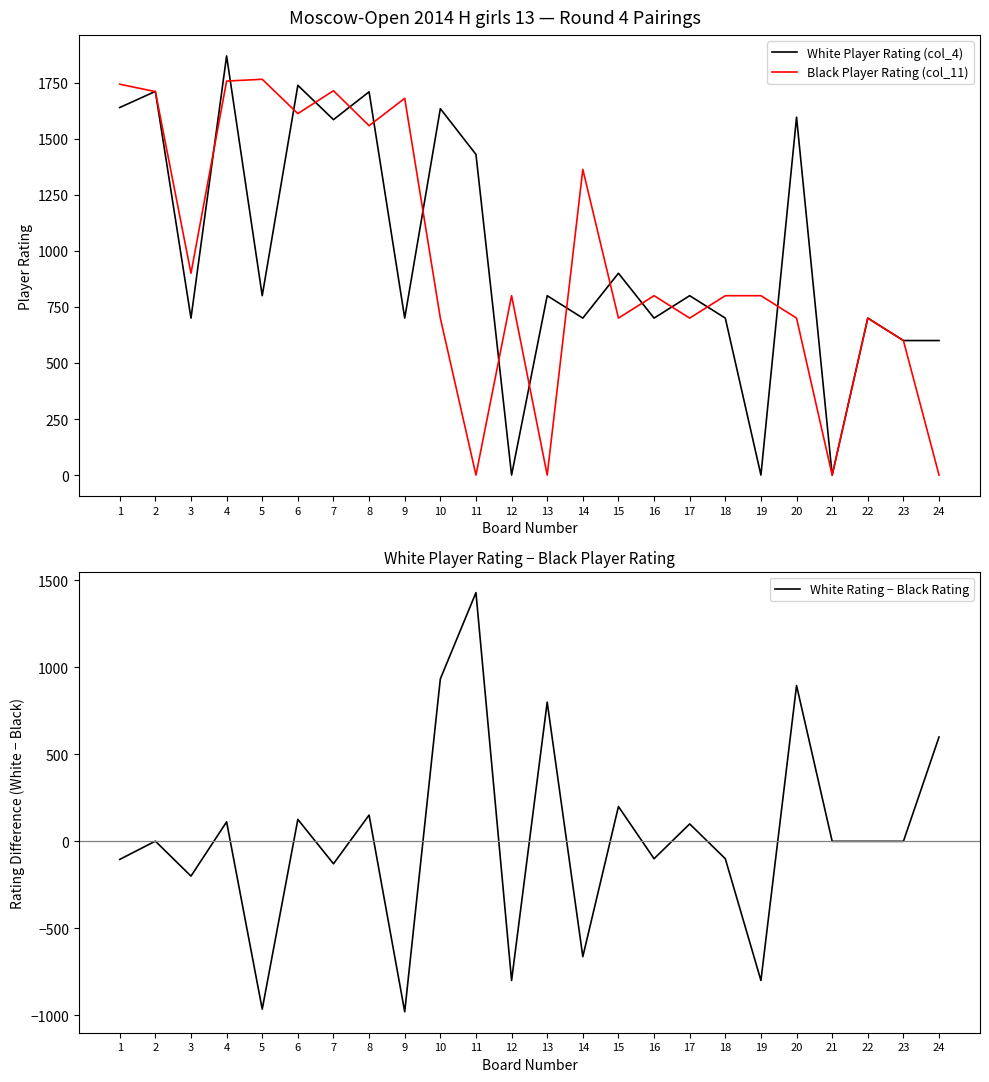

What is the total value across all series at 18?

1400